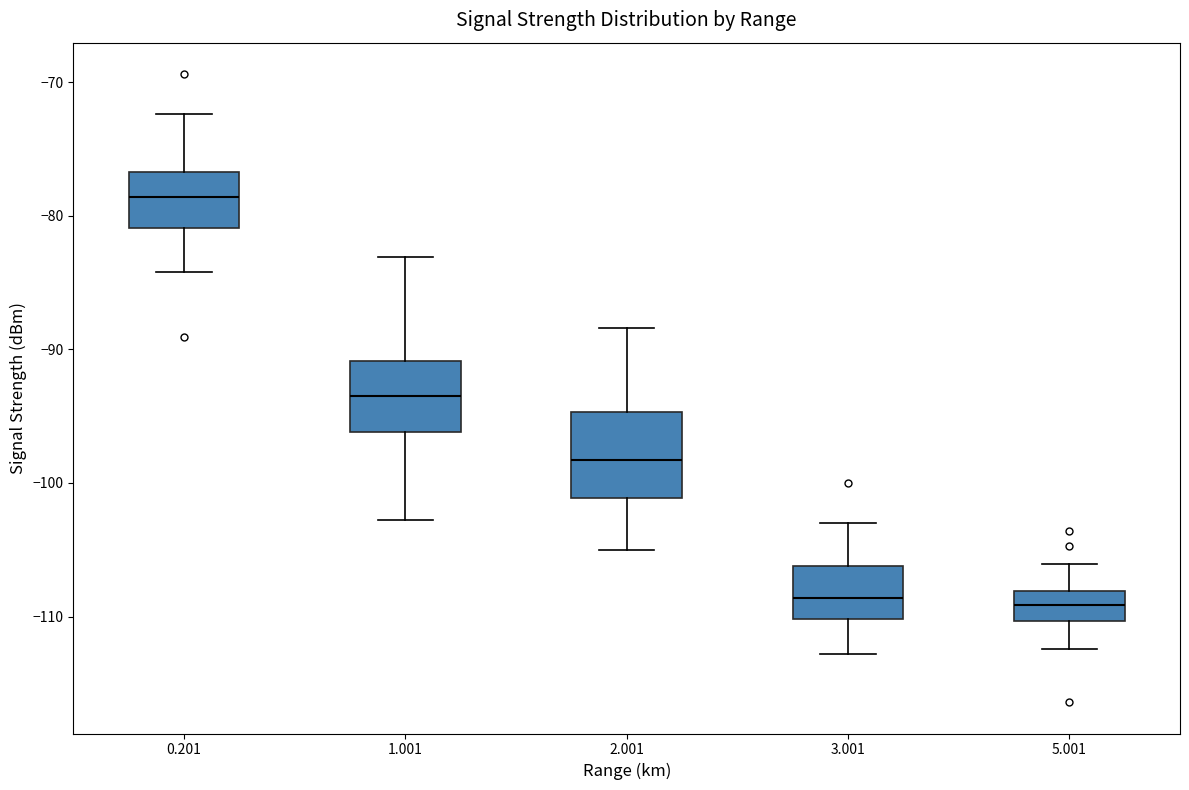

Which box is the tallest, from its lower edge to its upper edge?

2.001